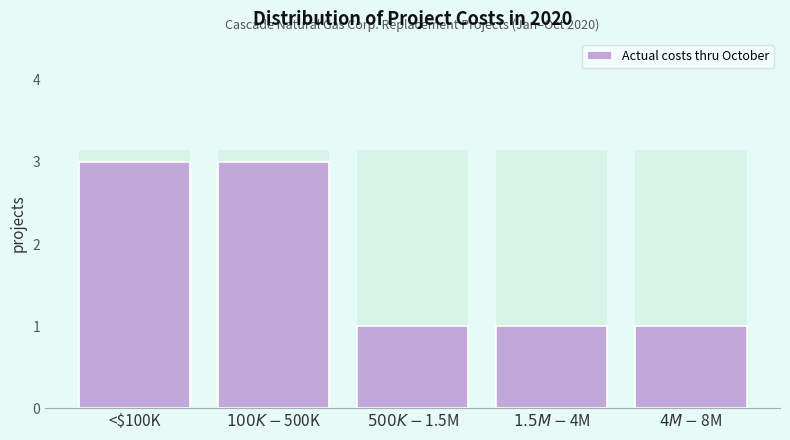

Reading left to right, transcribe all the data shown in this chart.

3	3	1	1	1